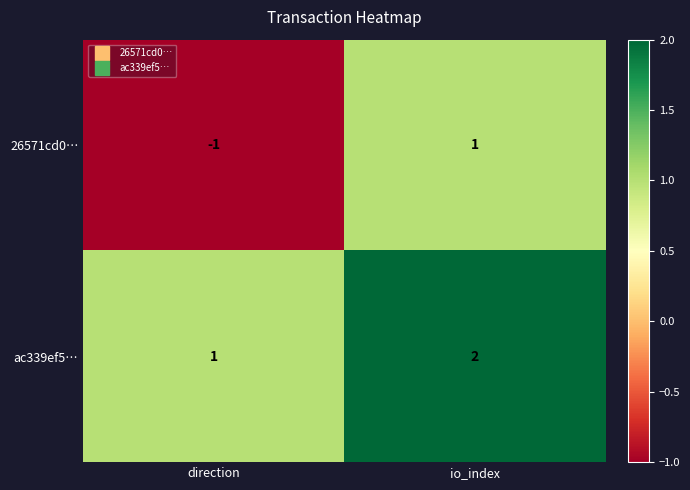

At direction, list the series in order from largest to smallest.

ac339ef5…, 26571cd0…